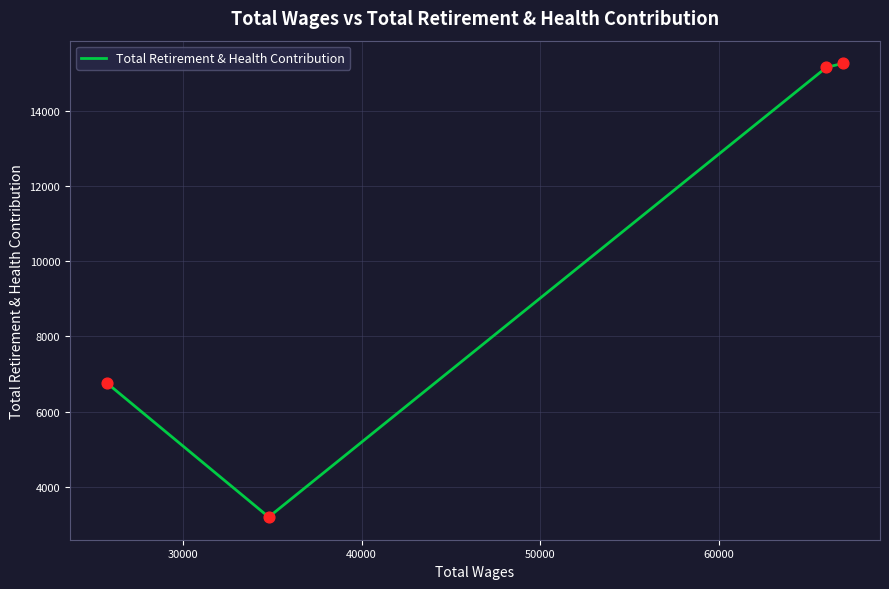

What is the difference between the maximum and minimum values?

12067